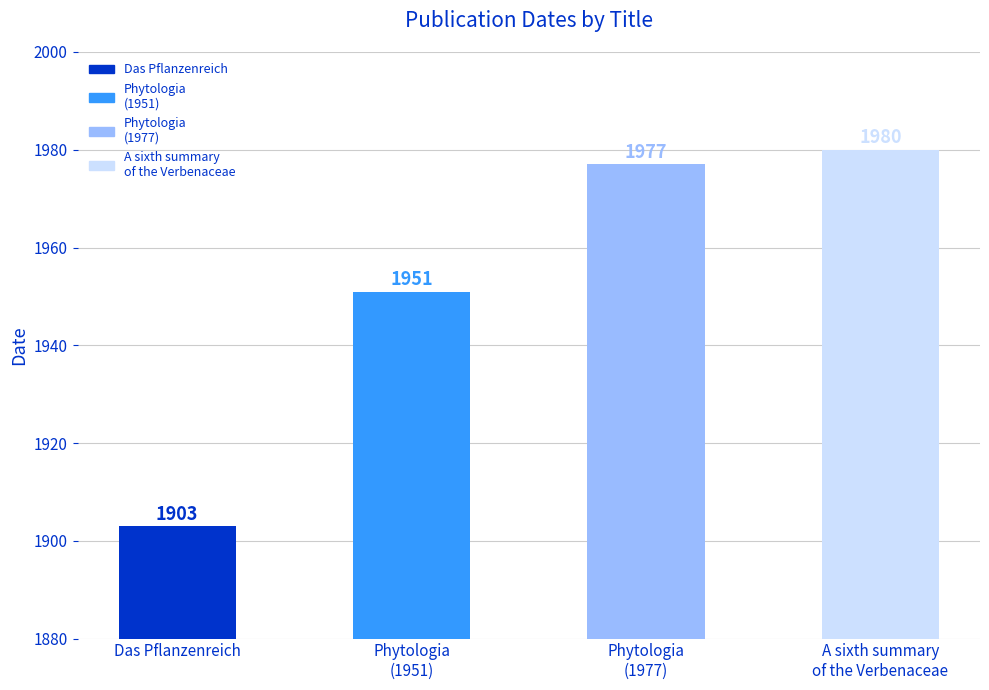

What is the maximum value shown in the chart?

1980